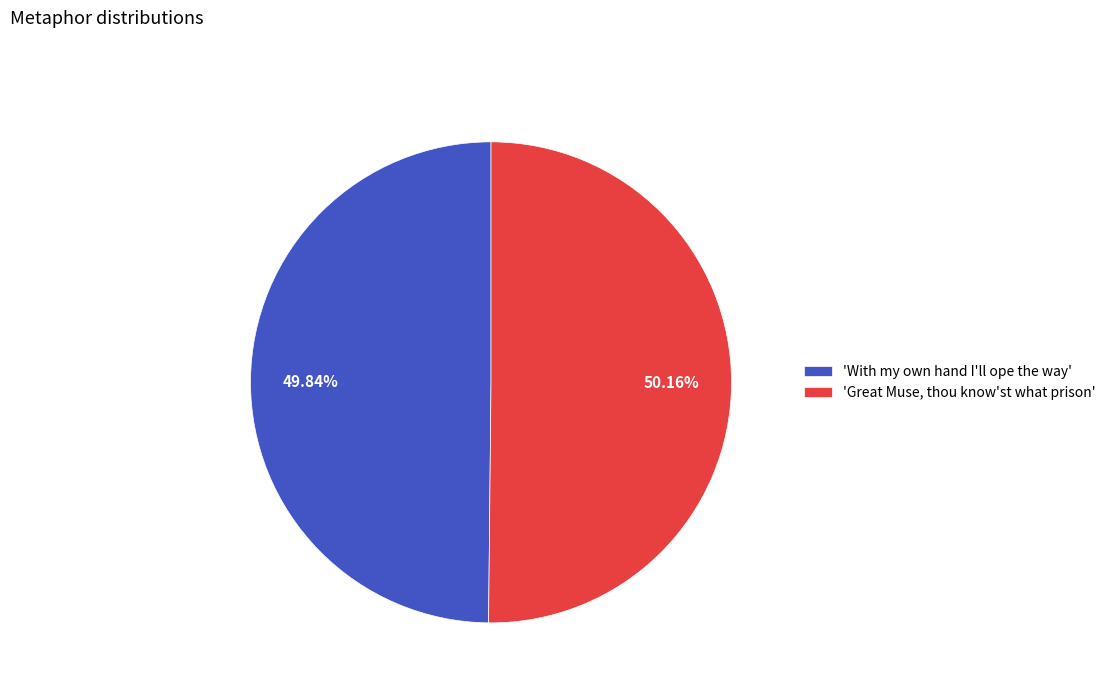

Do 'With my own hand I'll ope the way' and 'Great Muse, thou know'st what prison' together represent more than half of the pie?

Yes